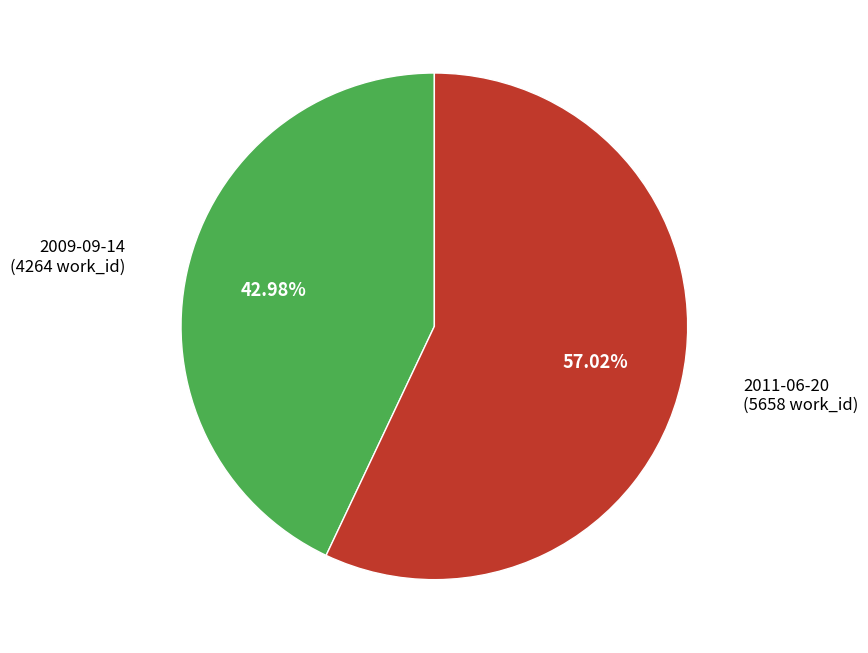

Is there a majority slice in this chart?

Yes